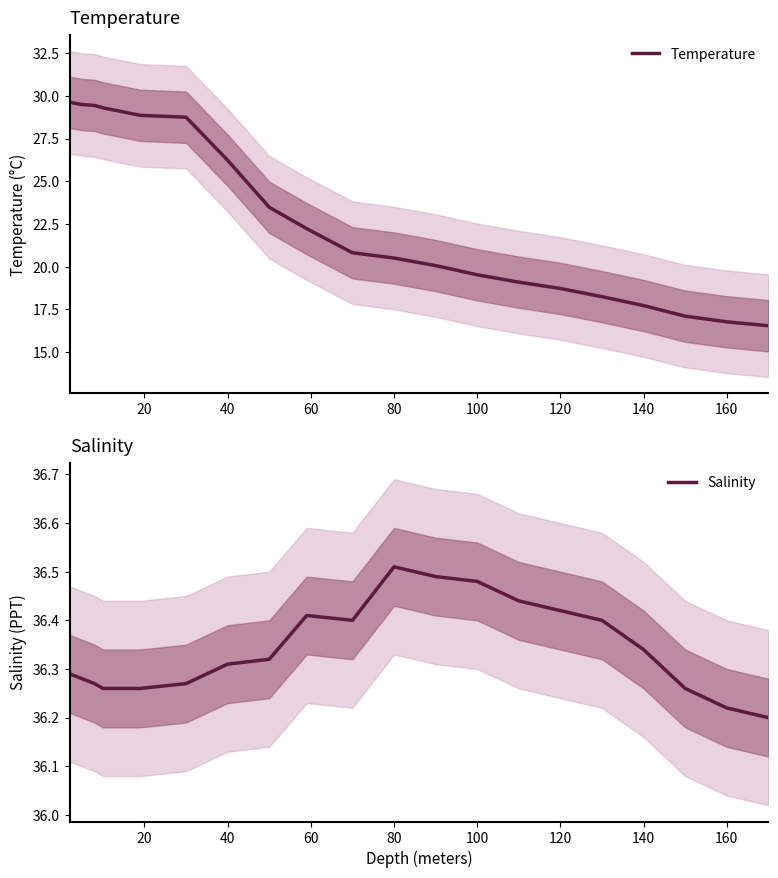

True or false: Temperature and Salinity intersect in this chart.

False